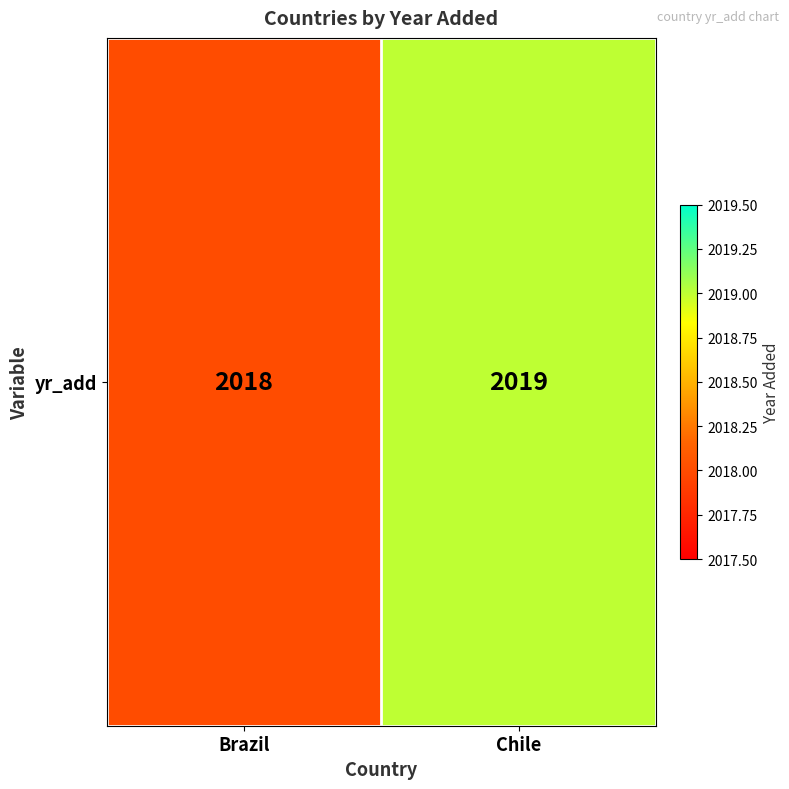

How many values are below 2019?

1